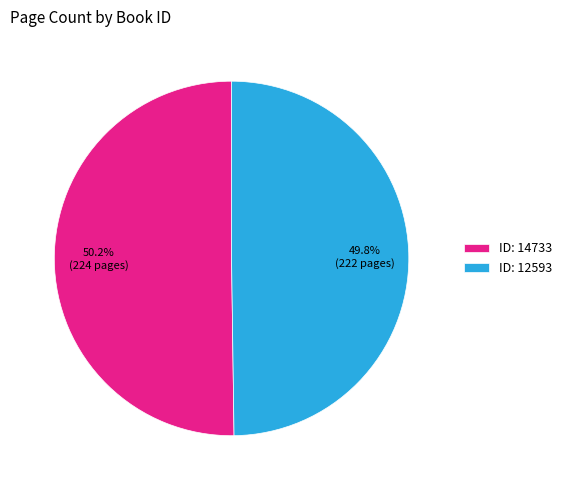

What percentage do ID: 14733 and ID: 12593 together represent?

100.0%